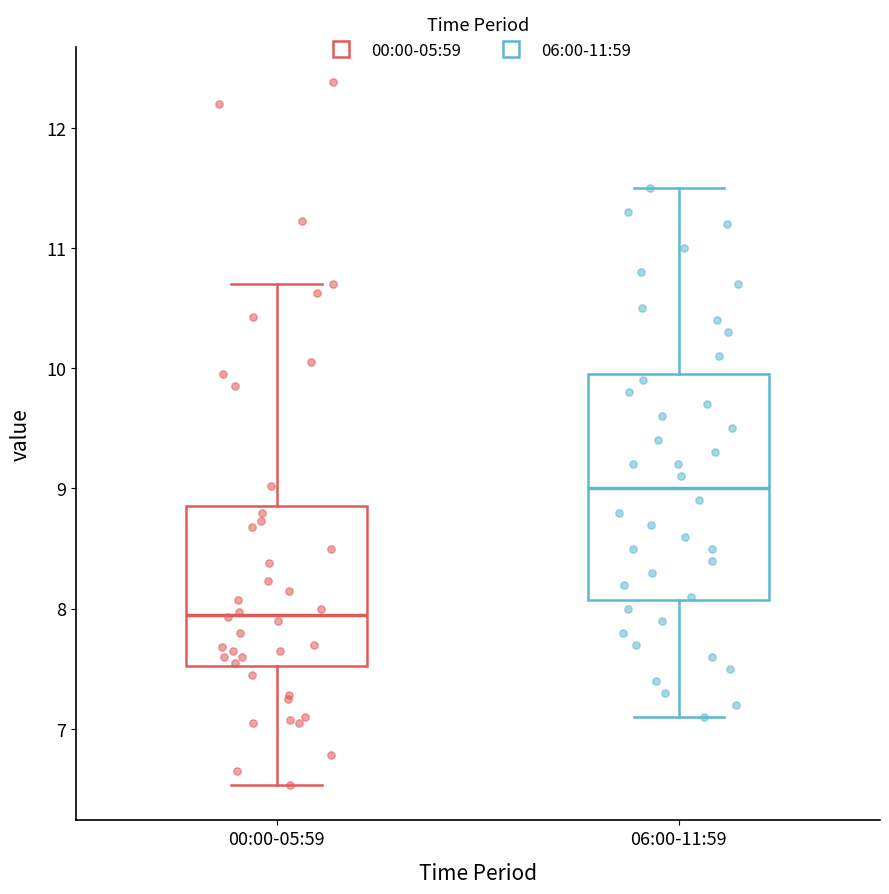

Reading left to right, transcribe this box plot: for each box, give where its median line is, the range the box spans, and where its two whiskers end, as read against the y-axis. The values are not printed on the chart, so give them approximately, as read against the axis.

00:00-05:59: median 8.0, box 7.5 to 8.9, whiskers 6.5 to 10.7
06:00-11:59: median 9.0, box 8.1 to 10.0, whiskers 7.1 to 11.5